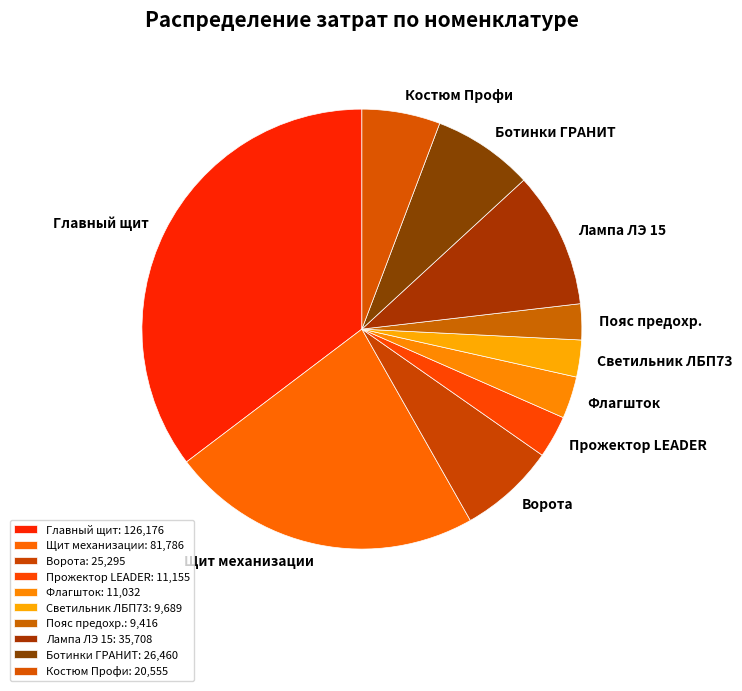

True or false: Костюм Профи accounts for 6% of the total.

True